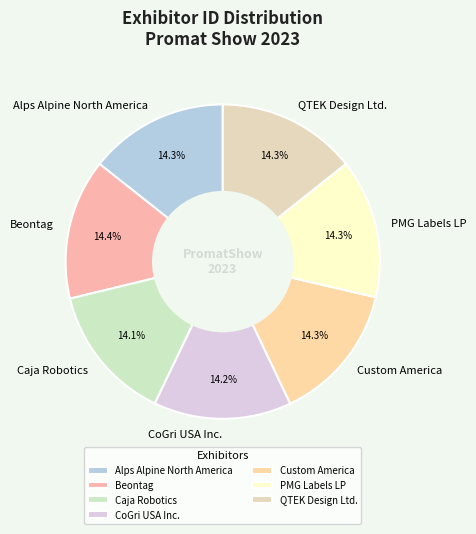

Does any single category account for the majority?

No